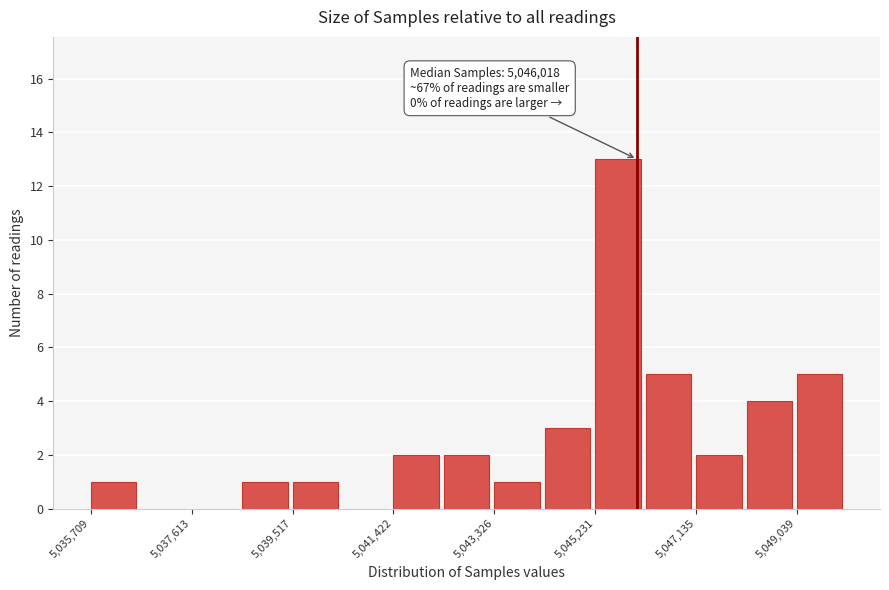

Over which range of the x-axis is the bar tallest?

5045200 to 5046200